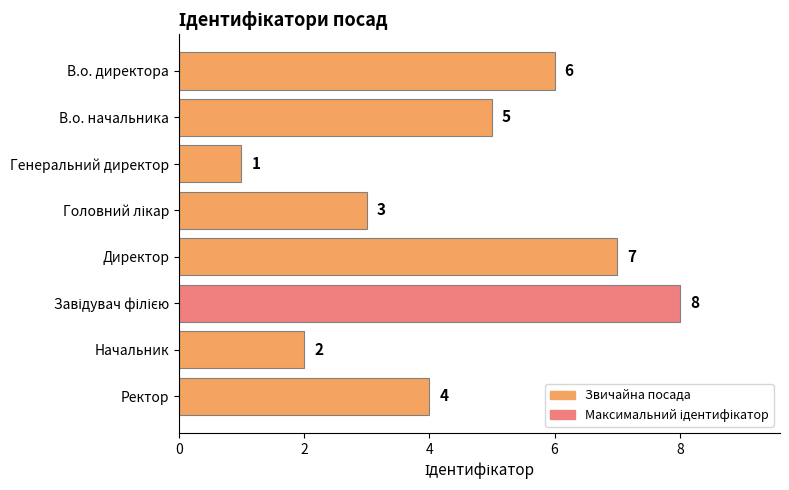

Reading top to bottom, extract all data points from this chart.

6	5	1	3	7	8	2	4